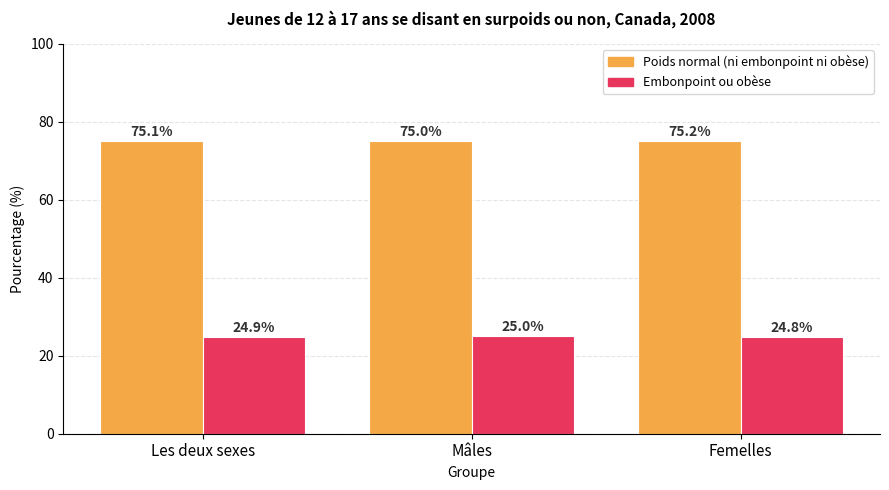

What is the difference between the maximum and minimum values in the Poids normal (ni embonpoint ni obèse) series?

0.2